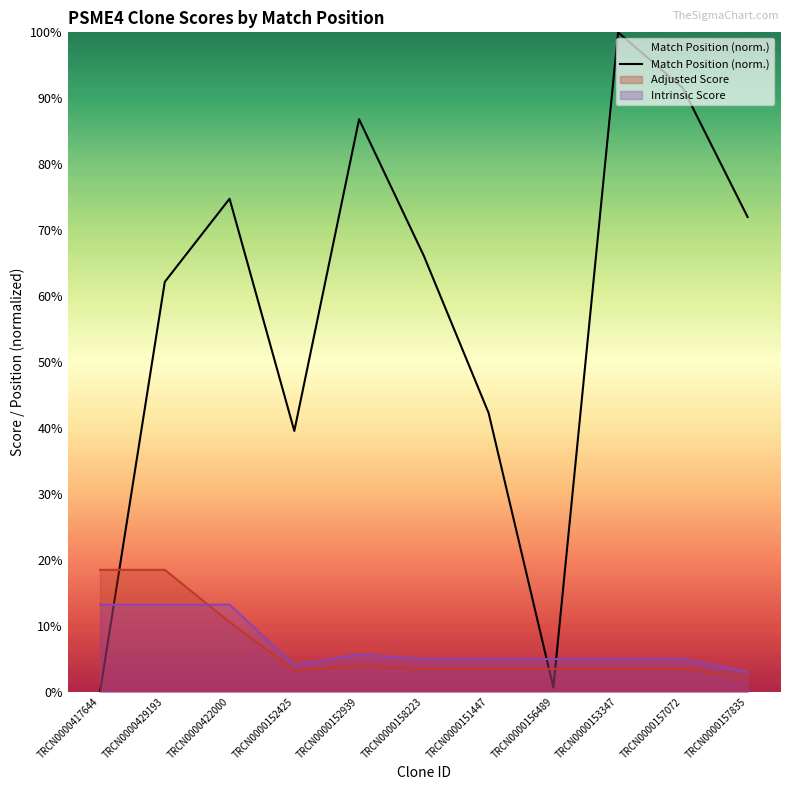

Where is the data nearest to the value 50?

TRCN0000151447